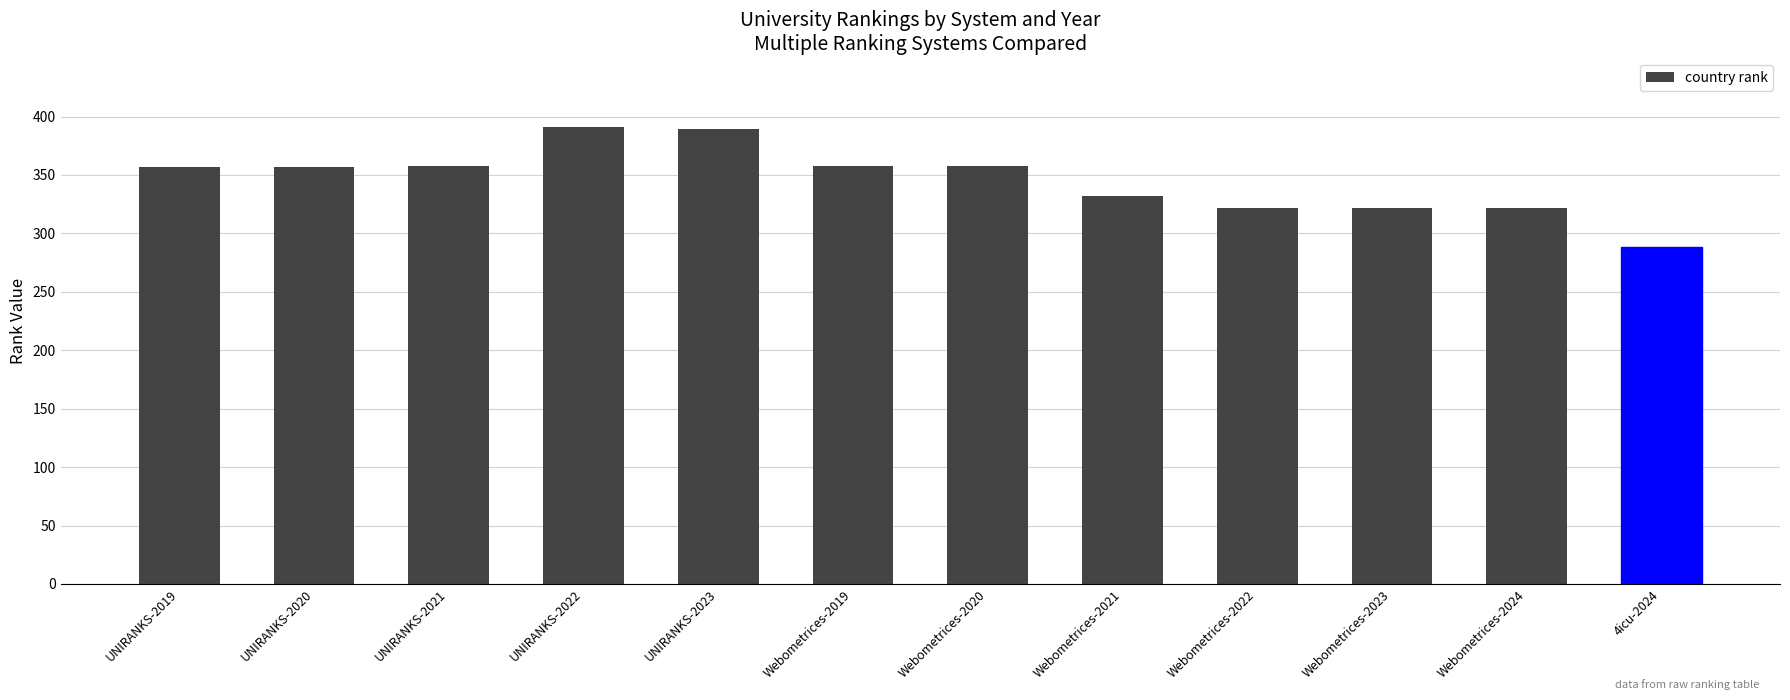

What is the greatest value displayed?

391